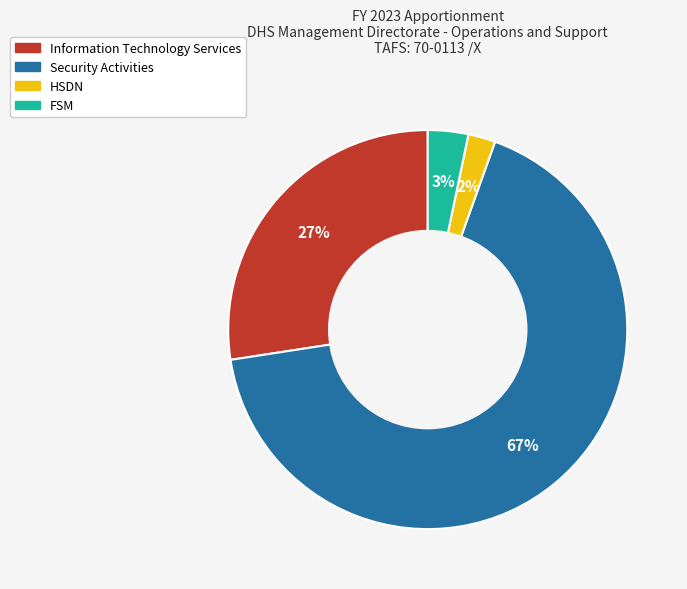

To the nearest percent, what portion does Information Technology Services represent?

27%